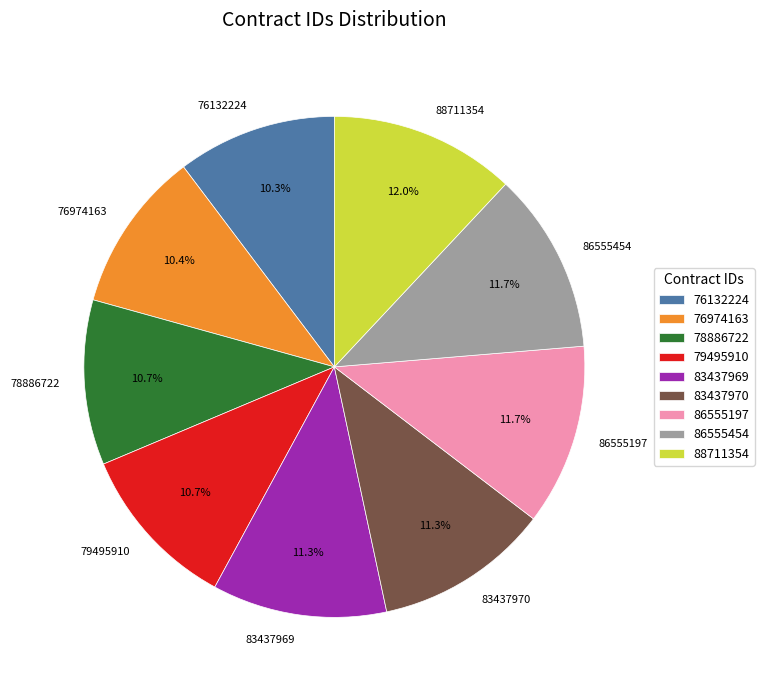

Do 79495910 and 76132224 together represent more than half of the pie?

No